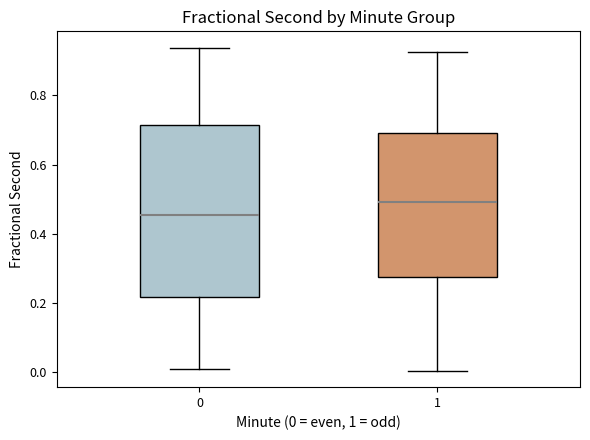

Where is the lower edge of the box at x = 0 on the y-axis? The values are not printed on the chart, so give them approximately, as read against the axis.

0.22